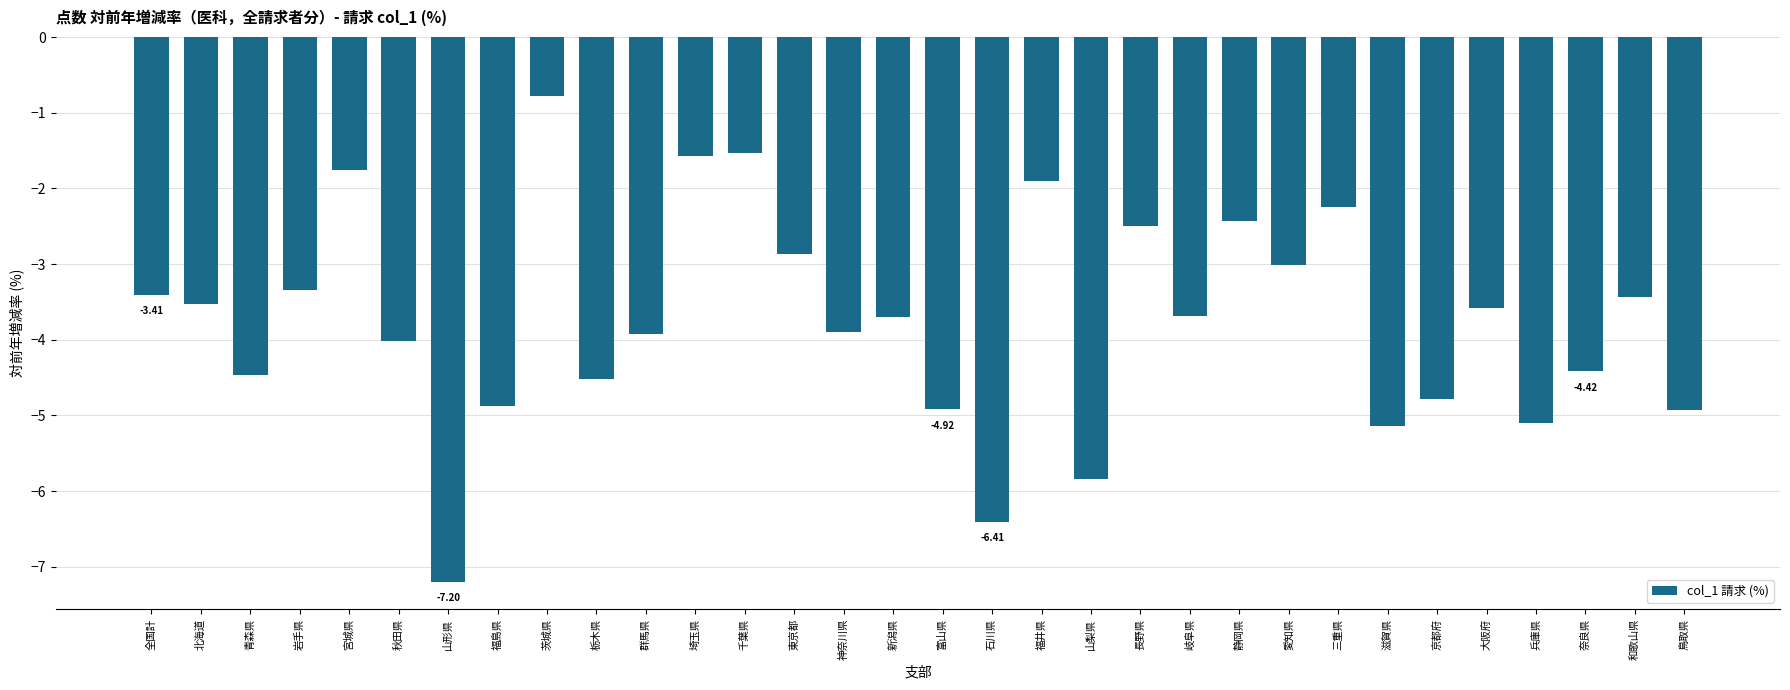

Where is the data nearest to the value -3?

愛知県